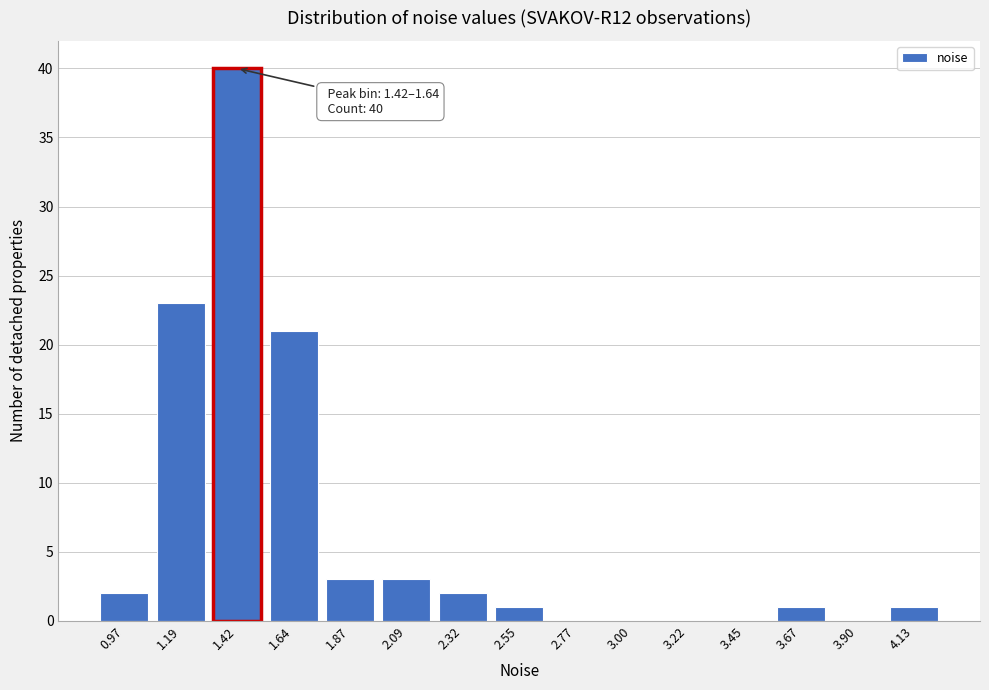

Reading right to left, what are all the values shown in this chart?

4.13=1	3.90=0	3.67=1	3.45=0	3.22=0	3.00=0	2.77=0	2.55=1	2.32=2	2.09=3	1.87=3	1.64=21	1.42=40	1.19=23	0.97=2